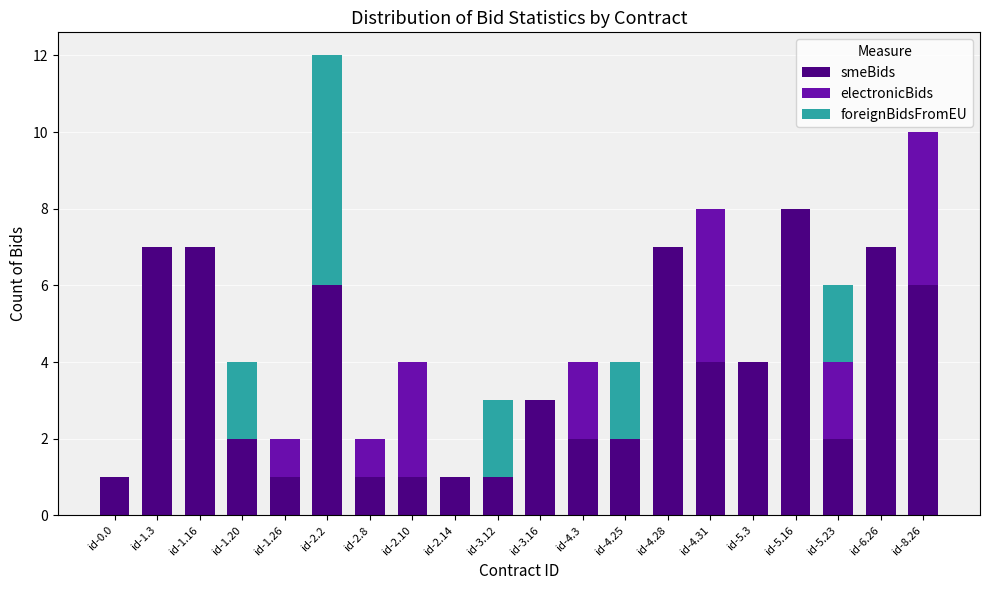

The value of smeBids at id-1.16 is 7. True or false?

True